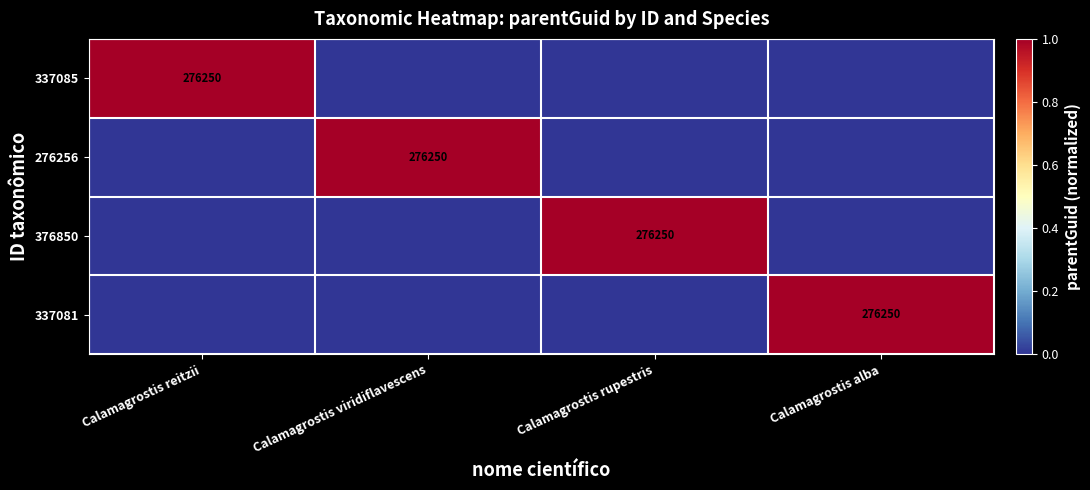

At which category is the sum across all series the highest?

Calamagrostis reitzii